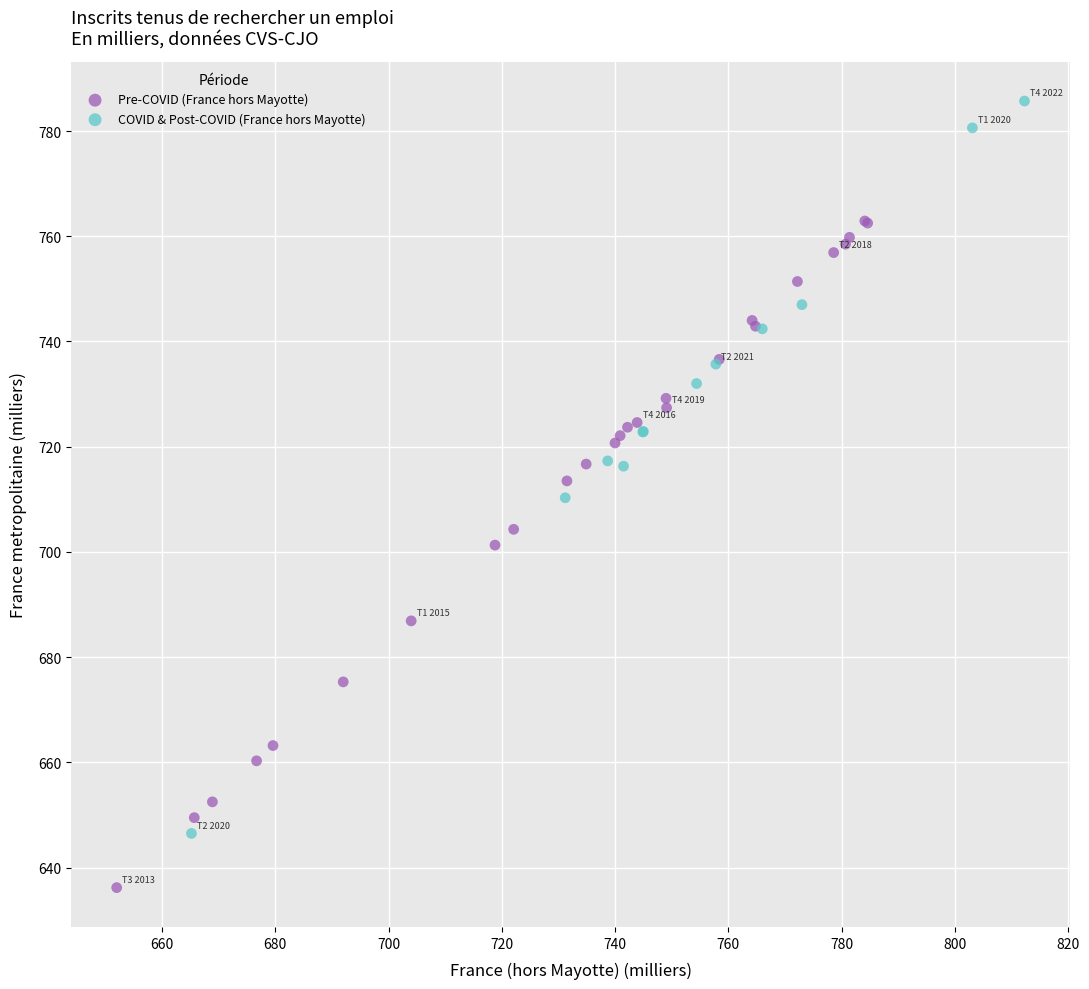

Which series contains the lowest Y value?

Pre-COVID (France hors Mayotte)